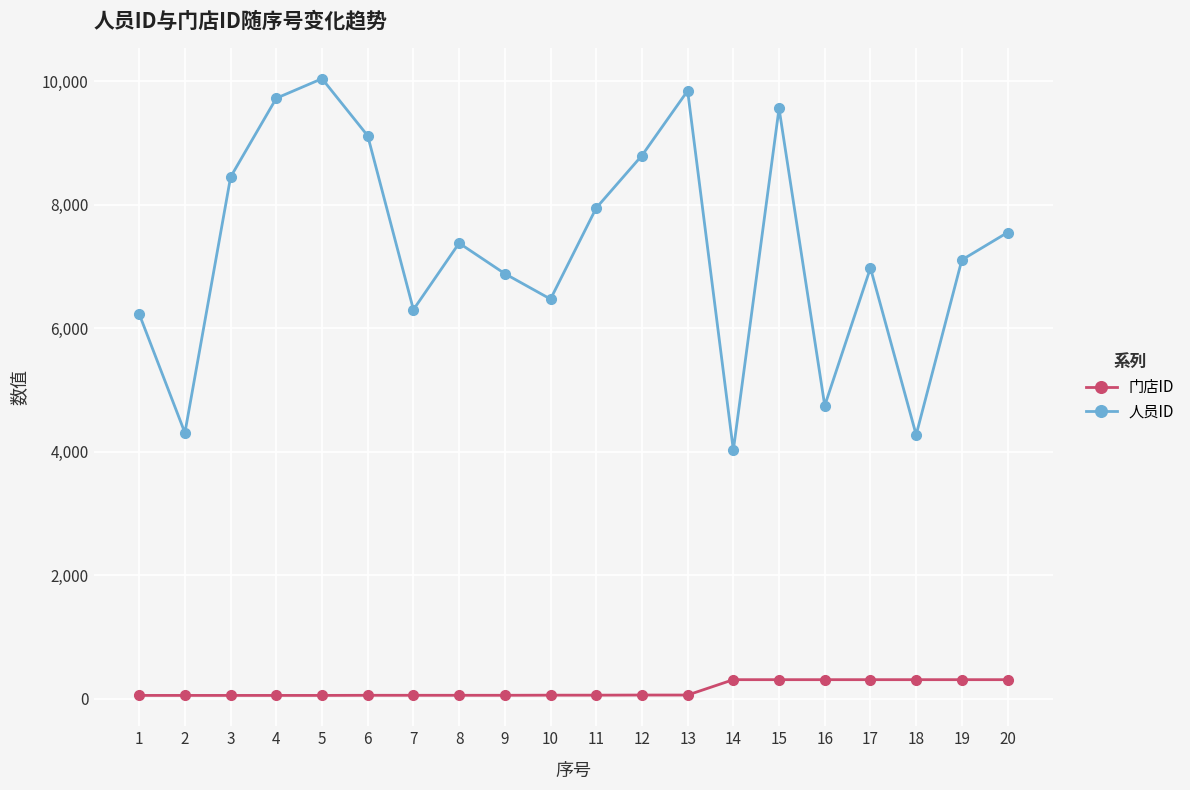

At how many categories does at least one series exceed 2644?

20